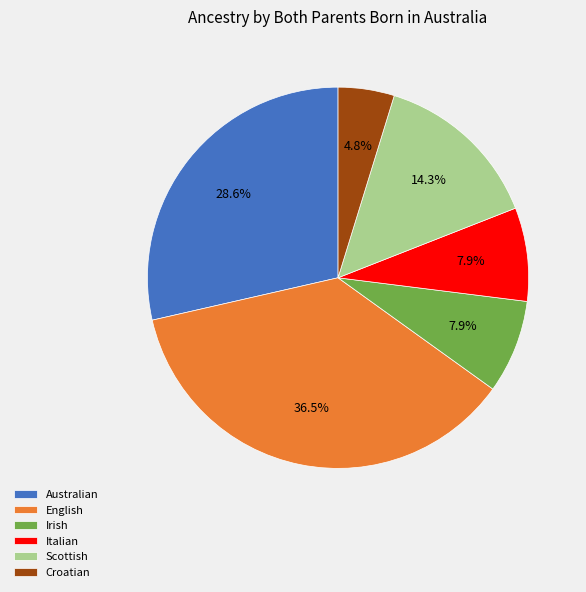

Do Italian and English together represent more than half of the pie?

No